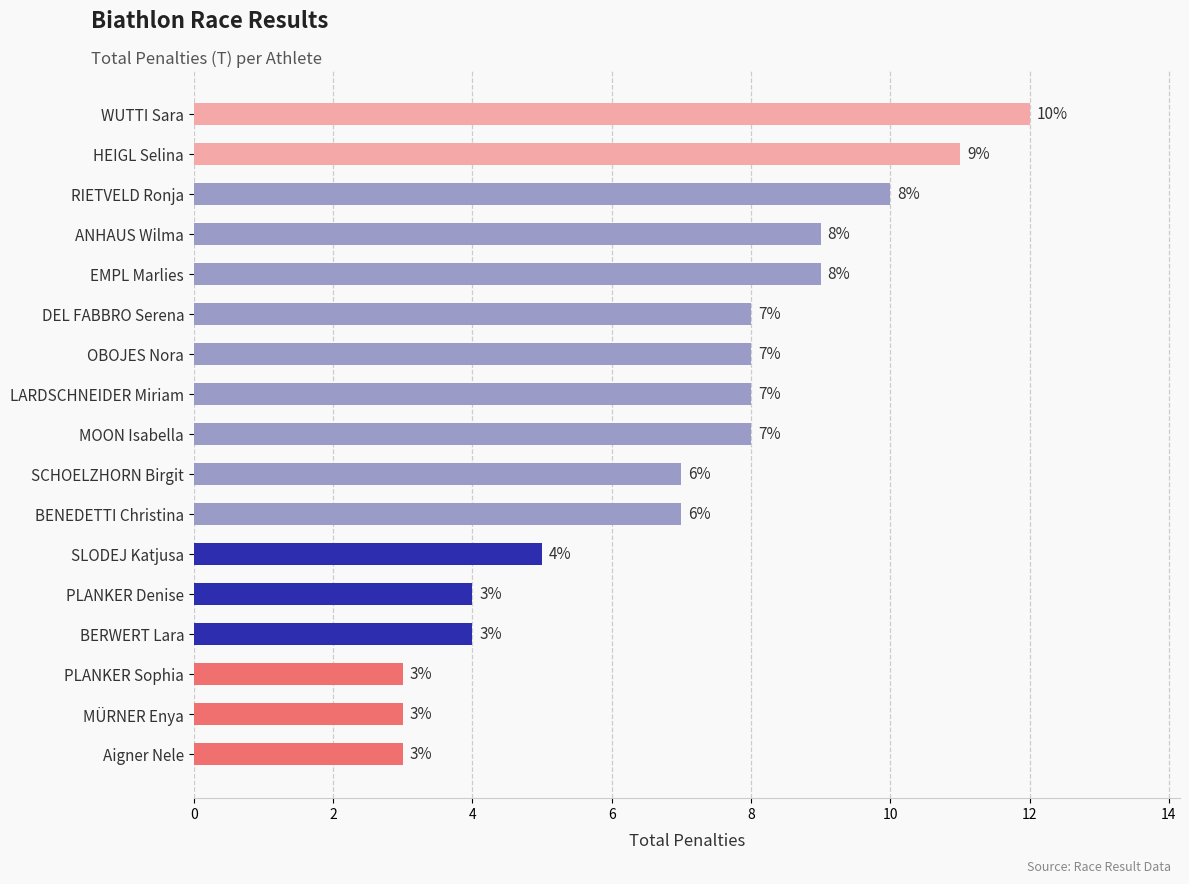

Count the number of data series in this chart.

1